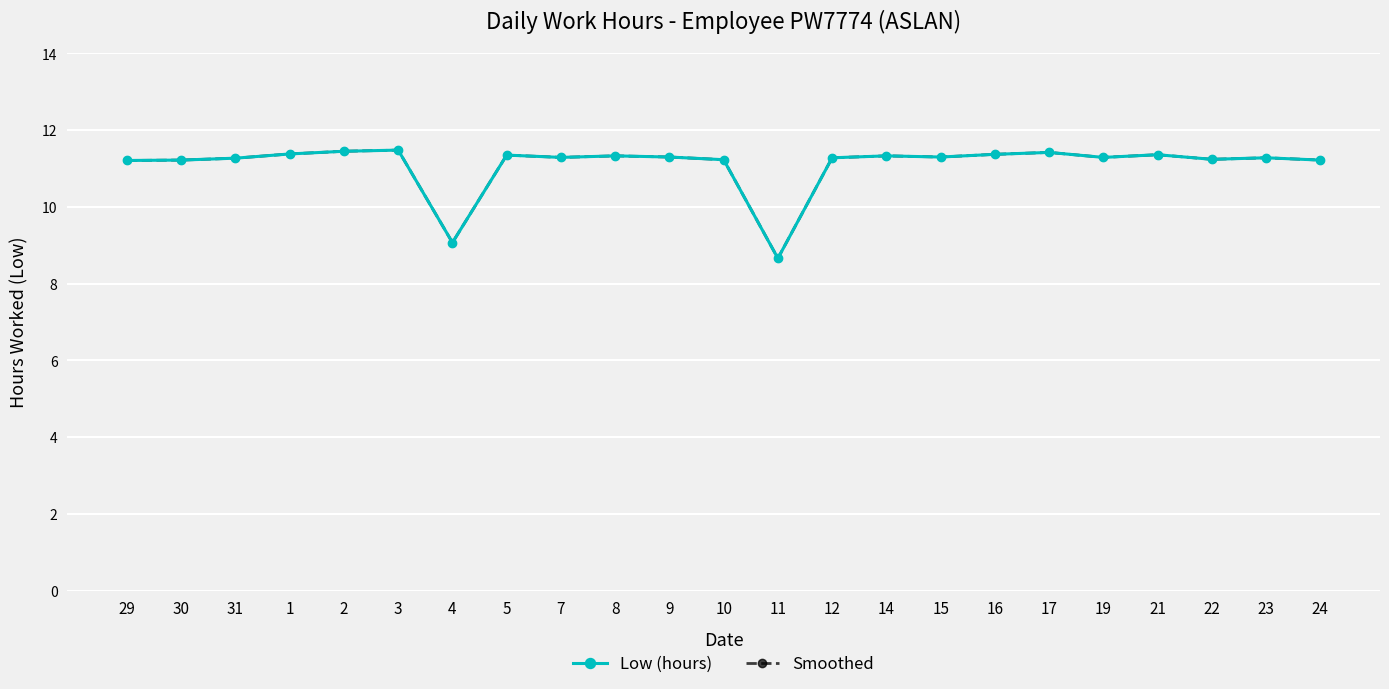

Where does the Low (hours) series first go above 11?

29